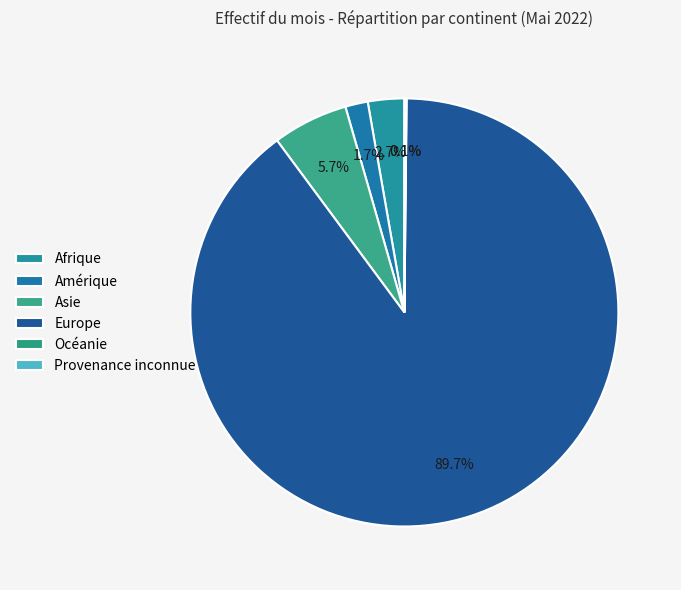

Which has a higher value, Afrique or Amérique?

Afrique